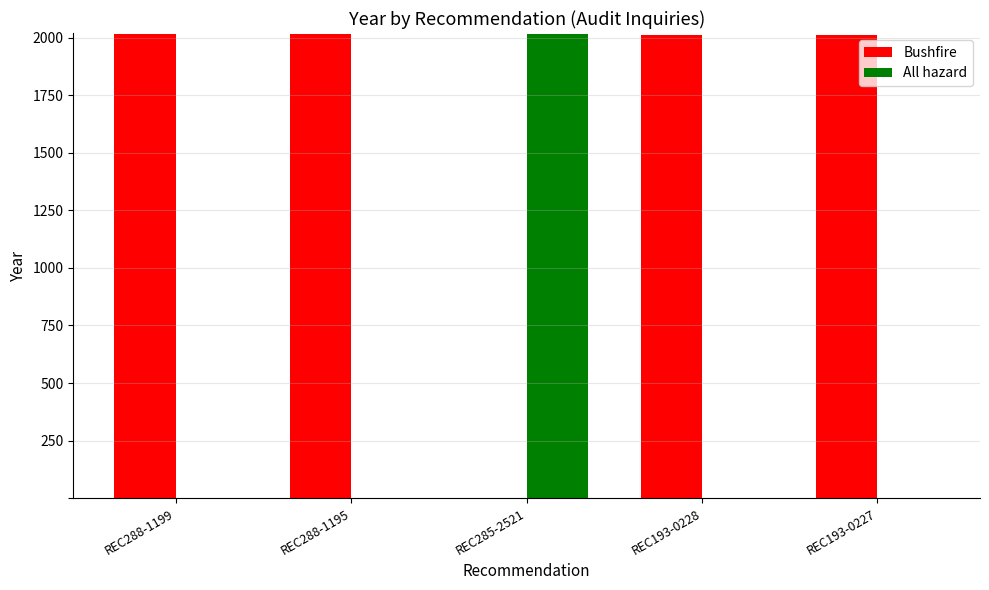

What is the total value across all series at REC193-0227?

2011